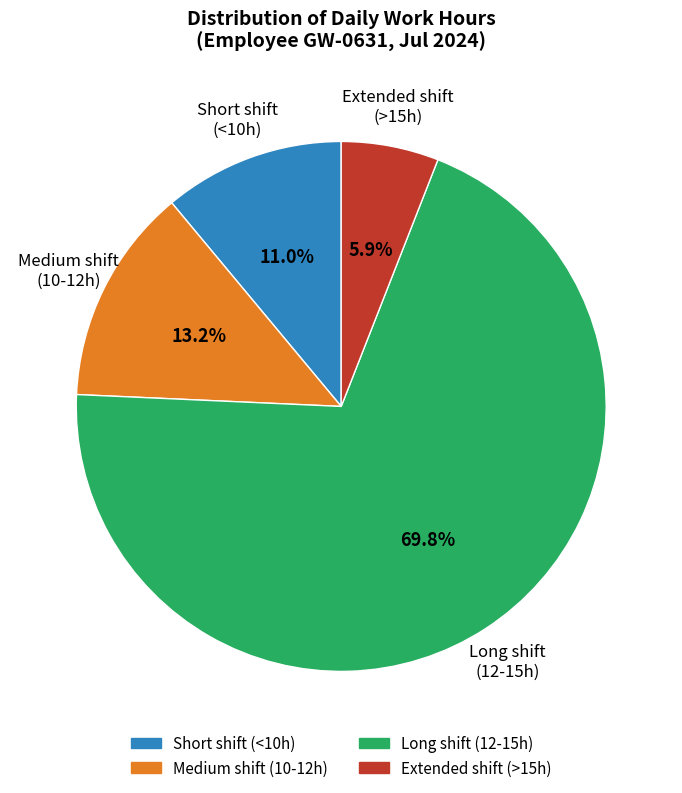

Is there any slice that represents more than half of the pie?

Yes